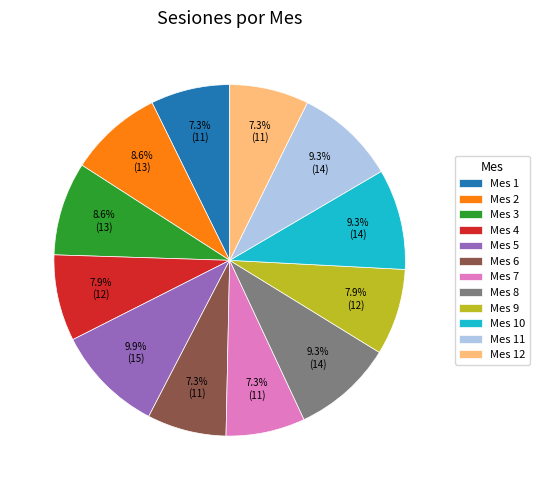

The Mes 9 slice represents 8% of the pie. True or false?

True